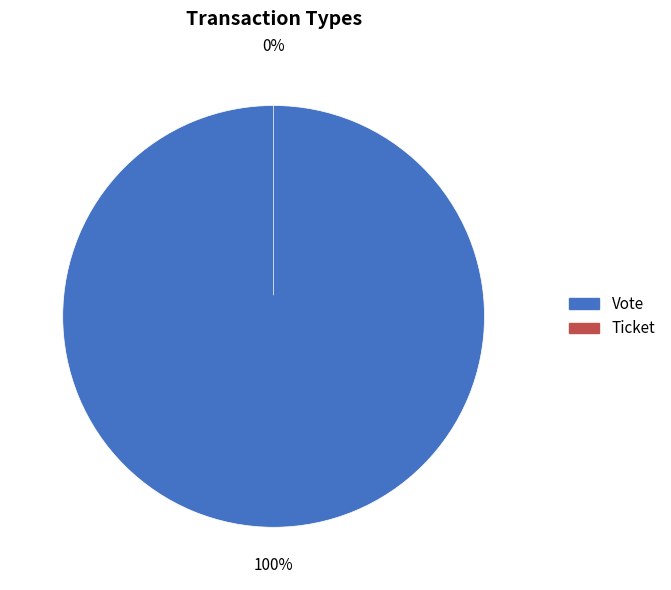

Is it true that Ticket is 6% of the pie?

False